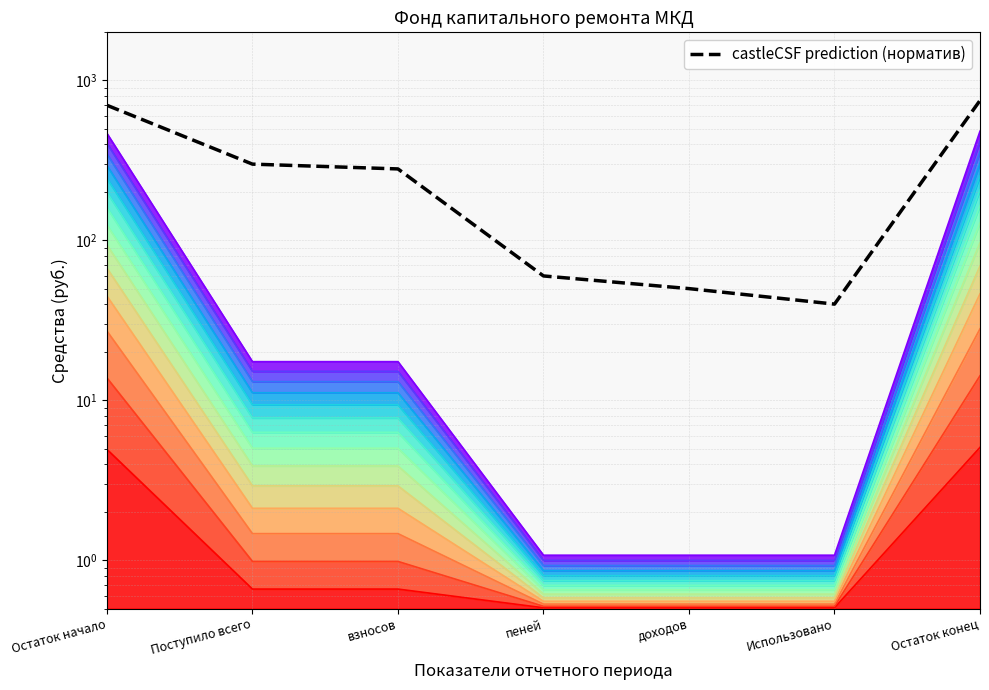

How many values exceed 280?

3